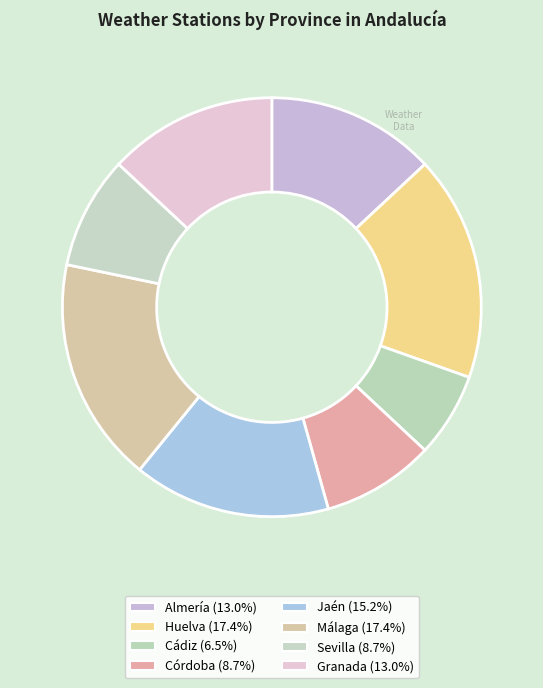

To the nearest percent, what is the average slice percentage?

12%